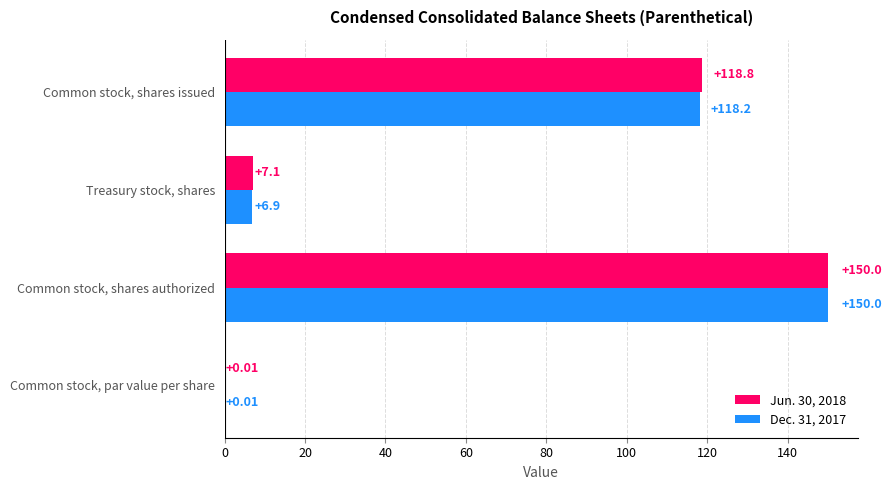

Which series changed the most between Common stock, par value per share and Common stock, shares issued?

Jun. 30, 2018